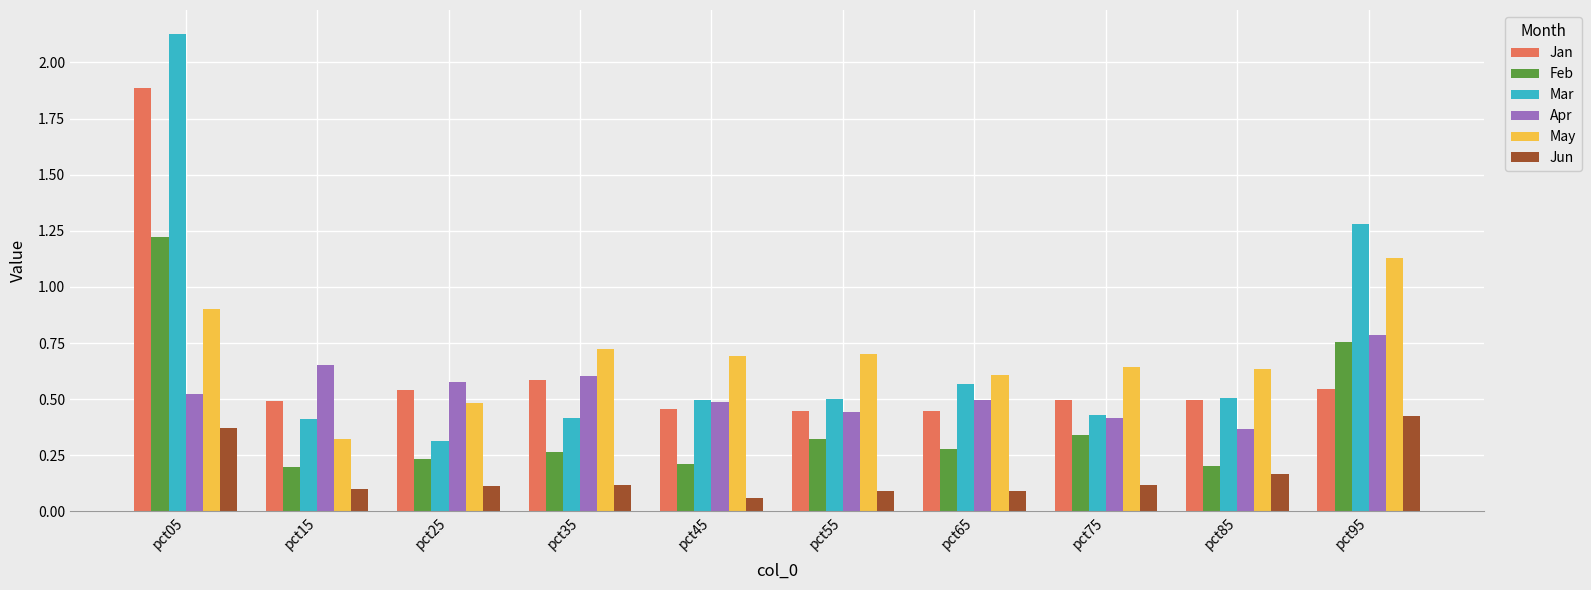

Count the May values in the range 0 to 1.

9